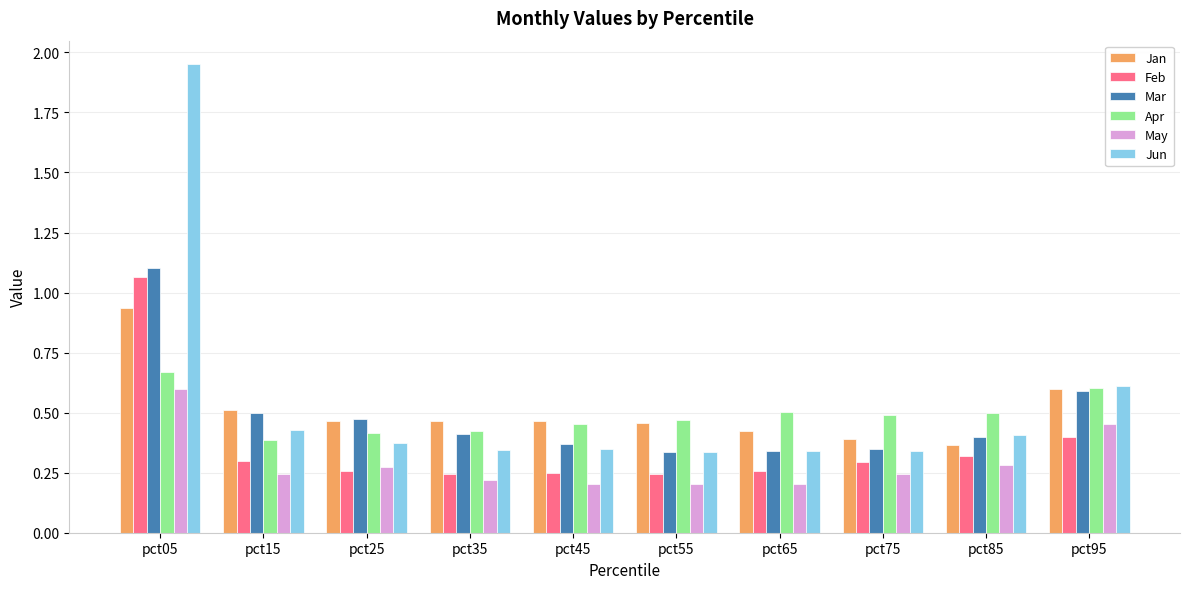

The Jun series shows 0.3 at pct65. True or false?

True